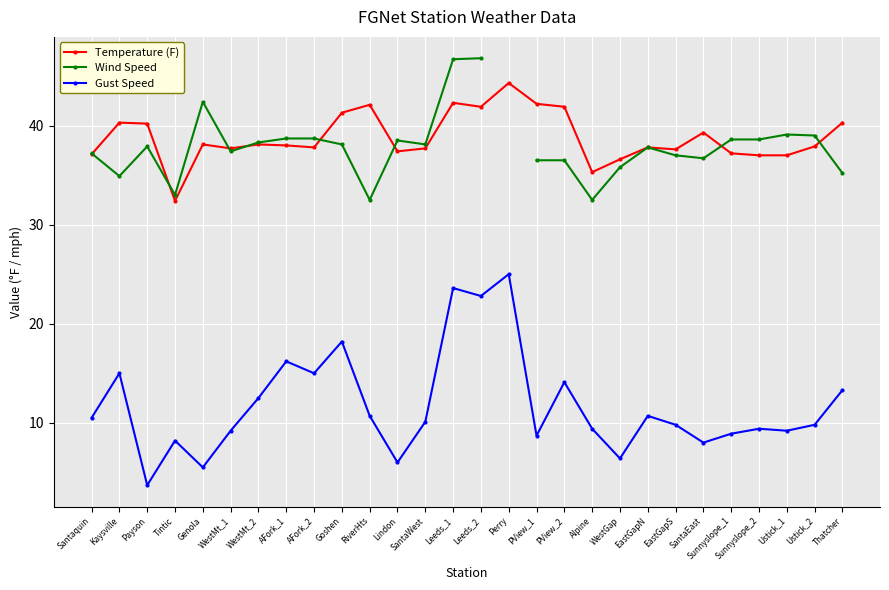

True or false: Temperature (F) and Wind Speed intersect in this chart.

True